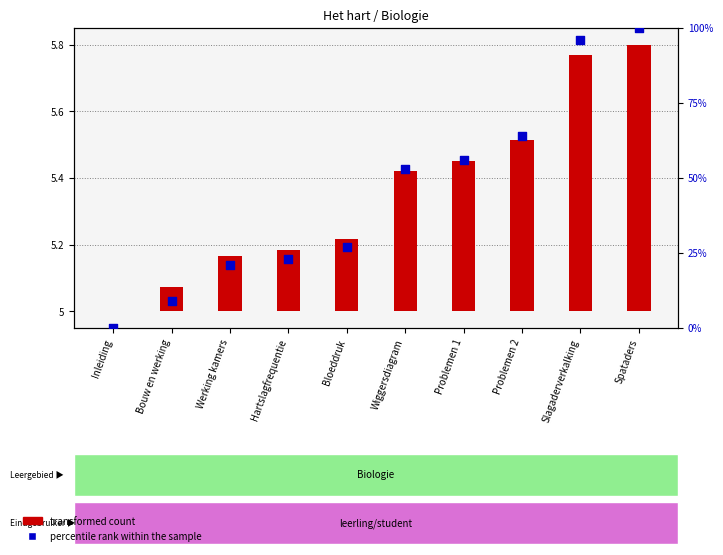

What are all the series names shown in the legend?

transformed count, percentile rank within the sample